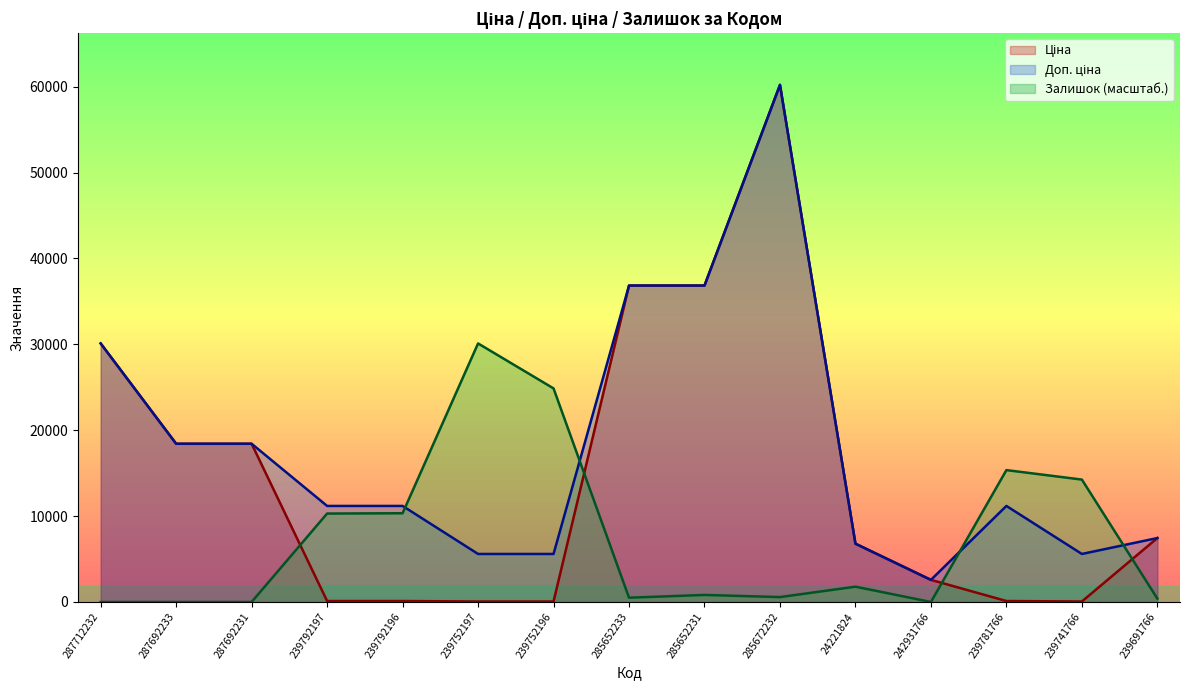

What is the difference between the second highest and second lowest values in the Ціна series?

36785.8